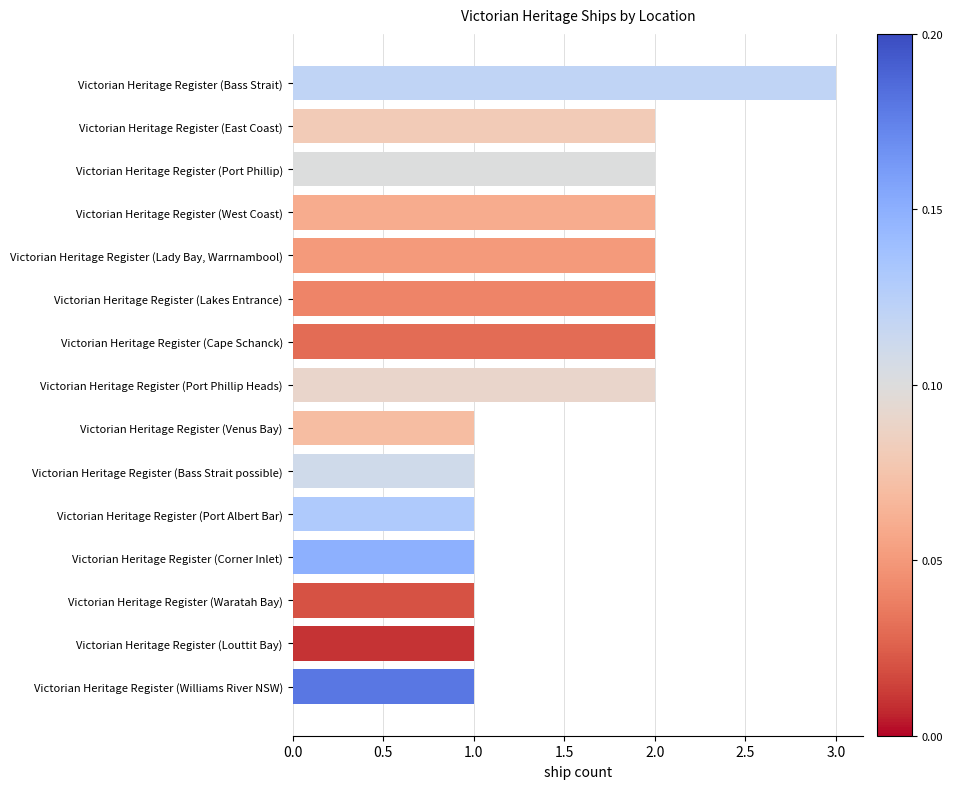

Between Victorian Heritage Register (Waratah Bay) and Victorian Heritage Register (Port Phillip), which is larger?

Victorian Heritage Register (Port Phillip)